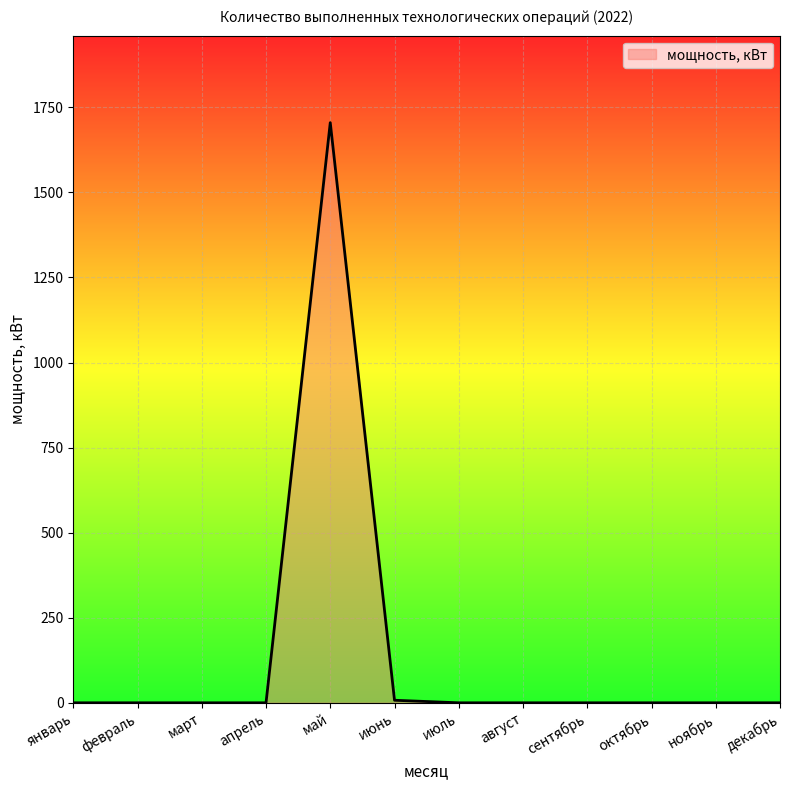

At which category does the chart reach its peak across all series?

май